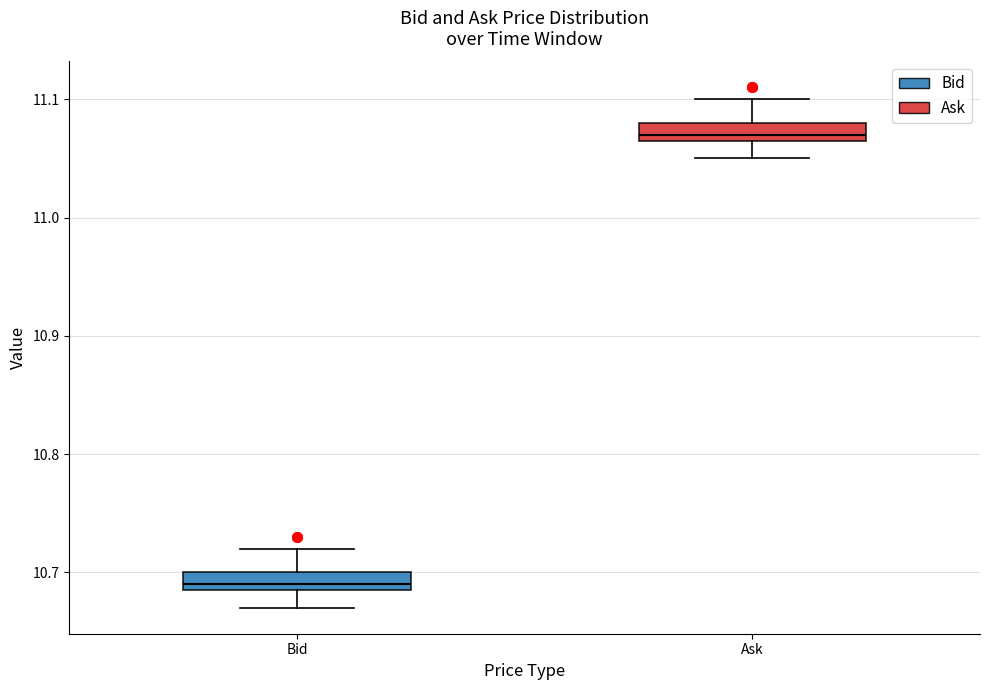

Where is the upper edge of the box for Ask on the y-axis? The values are not printed on the chart, so give them approximately, as read against the axis.

11.08